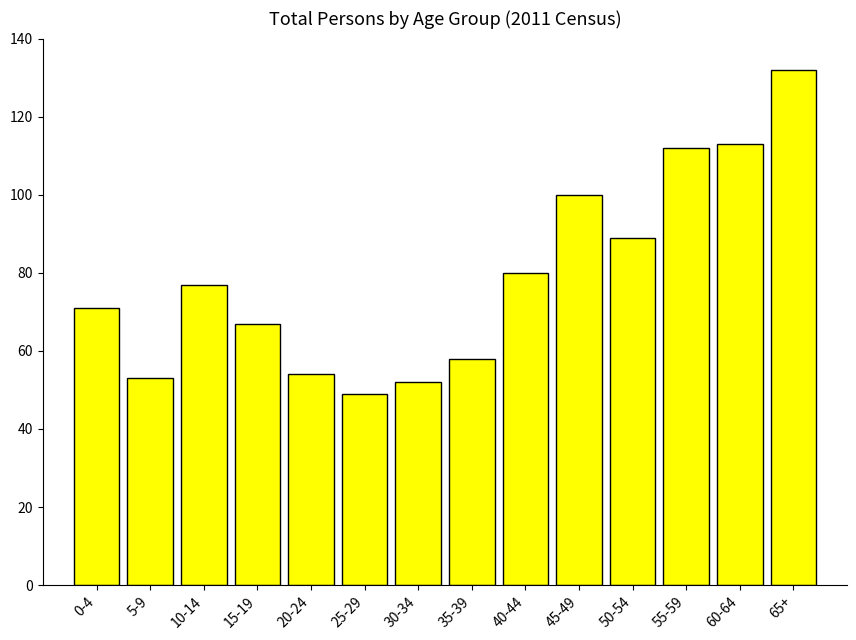

Reading right to left, list all the values displayed in this chart.

65+=132	60-64=113	55-59=112	50-54=89	45-49=100	40-44=80	35-39=58	30-34=52	25-29=49	20-24=54	15-19=67	10-14=77	5-9=53	0-4=71